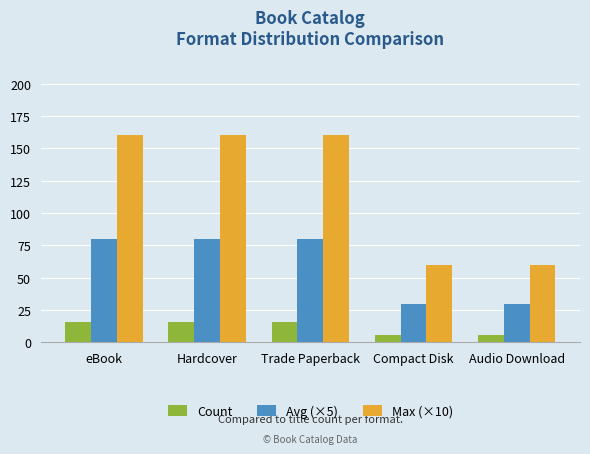

What is the sum of all Count values?

60